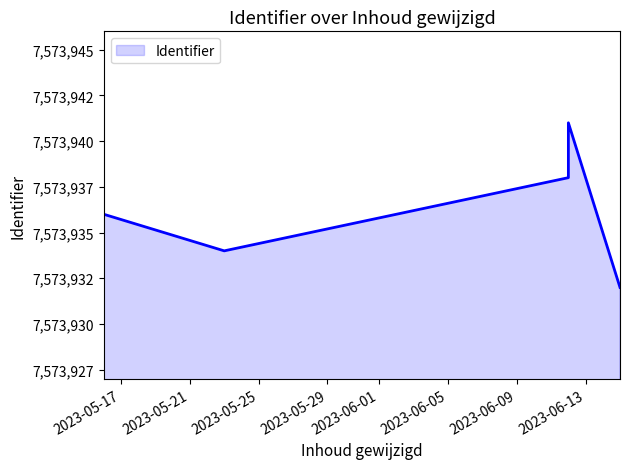

At which category does the chart reach its minimum across all series?

2023-06-15